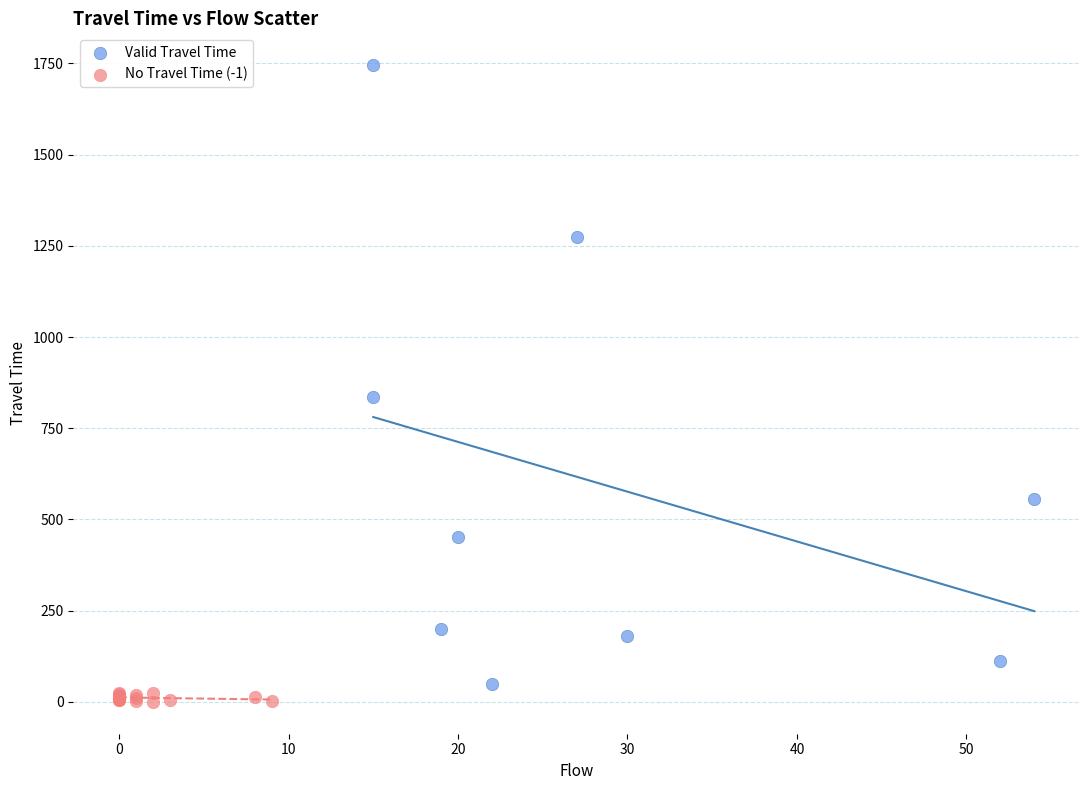

What are all the series names shown in the legend?

Valid Travel Time, No Travel Time (-1)